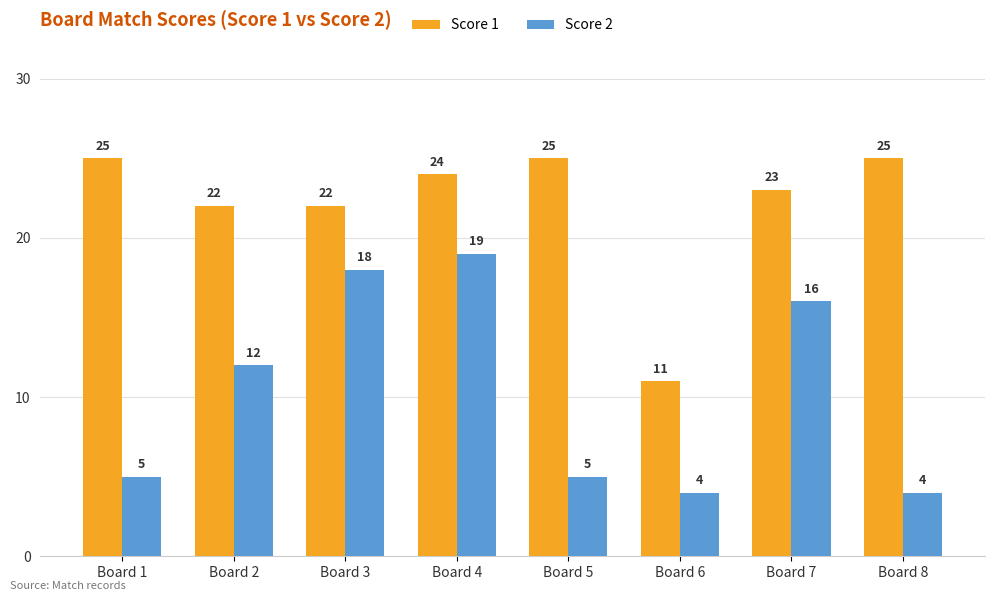

What is the total value across all series at Board 3?

40